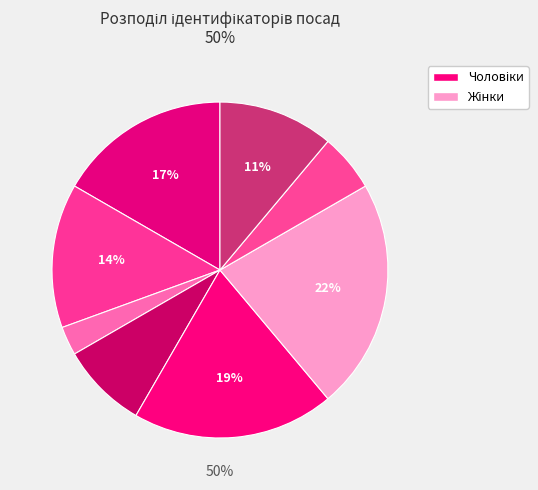

Rank the categories by value from highest to lowest.

Завідувач філією, Директор, В.о. директора, В.о. начальника, Ректор, Головний лікар, Начальник, Генеральний директор